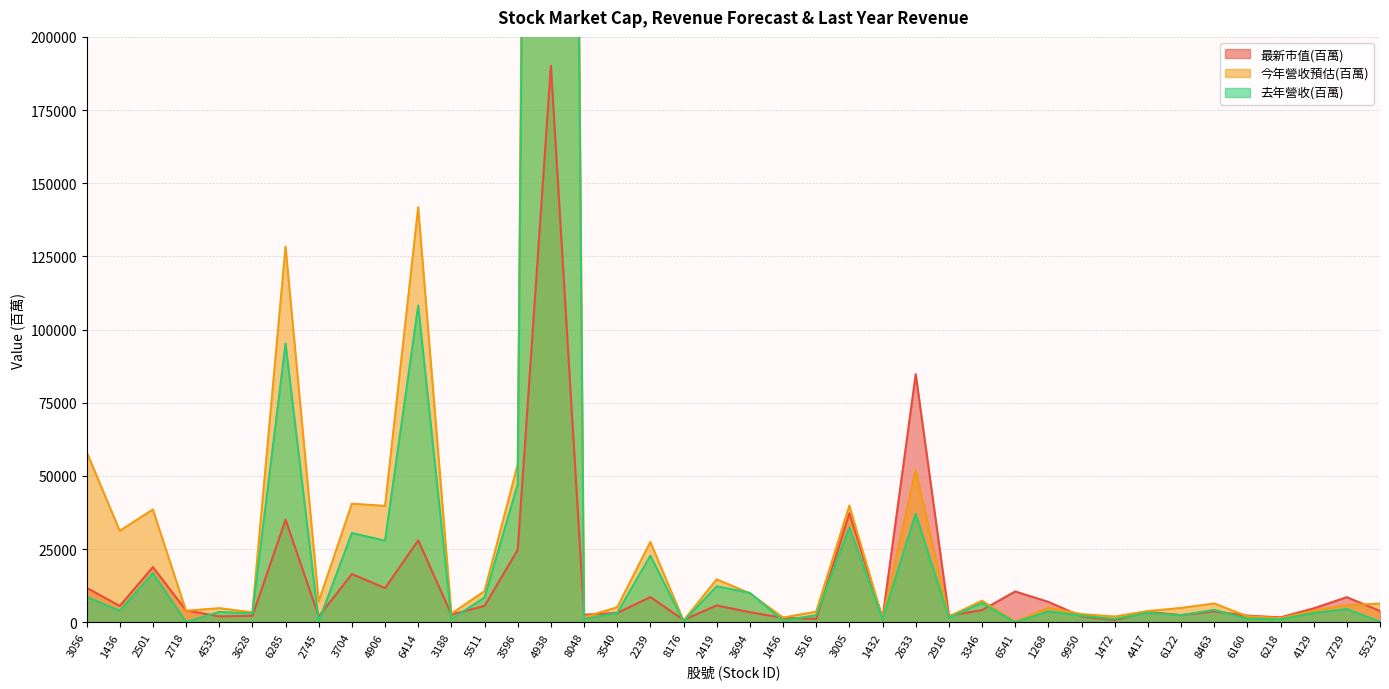

Reading left to right, list all the values displayed in this chart.

最新市值(百萬): 3056=11822	1436=5614	2501=18901	2718=4060	4533=2052	3628=2230	6285=35056	2745=1995	3704=16507	4906=11716	6414=28020	3188=2674	5511=5627	3596=24790	4938=190152	8048=2612	3540=3222	2239=8646	8176=839	2419=5776	3694=3462	1456=1560	5516=1208	3005=37296	1432=1400	2633=84762	2916=2275	3346=4213	6541=10560	1268=7007	9950=2038	1472=766	4417=3598	6122=2469	8463=3765	6160=2294	6218=1713	4129=4793	2729=8609	5523=3906
今年營收預估(百萬): 3056=58277	1436=31272	2501=38547	2718=3950	4533=4841	3628=3423	6285=128358	2745=7126	3704=40528	4906=39777	6414=141834	3188=2968	5511=10652	3596=53960	4938=1407327	8048=1785	3540=5139	2239=27484	8176=585	2419=14711	3694=9895	1456=1630	5516=3663	3005=39903	1432=1368	2633=52012	2916=1997	3346=7385	6541=189	1268=5032	9950=2819	1472=2001	4417=3860	6122=4908	8463=6441	6160=2087	6218=1465	4129=3967	2729=5860	5523=6407
去年營收(百萬): 3056=8698	1436=3940	2501=16792	2718=93	4533=3549	3628=3058	6285=95257	2745=291	3704=30516	4906=27900	6414=108229	3188=1062	5511=8484	3596=47168	4938=1317599	8048=1084	3540=3191	2239=22780	8176=326	2419=12318	3694=10070	1456=617	5516=2441	3005=32476	1432=1107	2633=37133	2916=1576	3346=6613	6541=22	1268=3757	9950=2293	1472=1169	4417=3267	6122=2458	8463=4249	6160=1258	6218=1020	4129=3169	2729=4539	5523=217